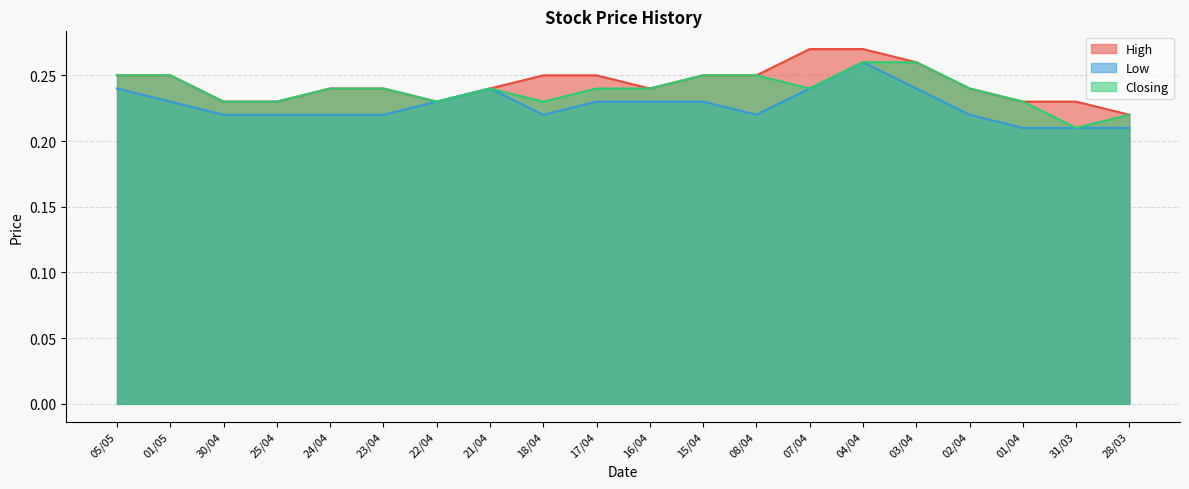

What is the total value across all series at 17/04?

0.7